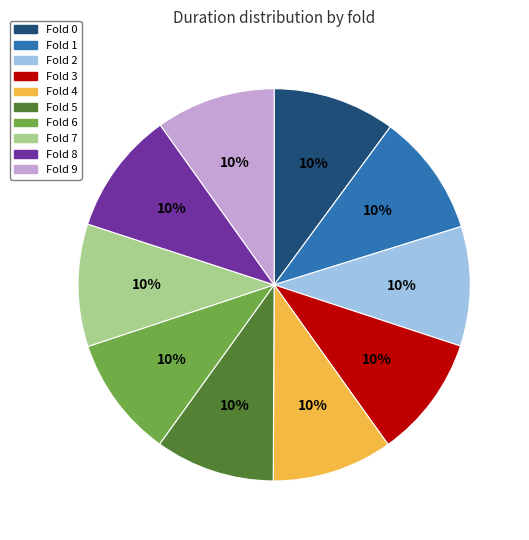

To the nearest percent, what is the average slice percentage?

10%